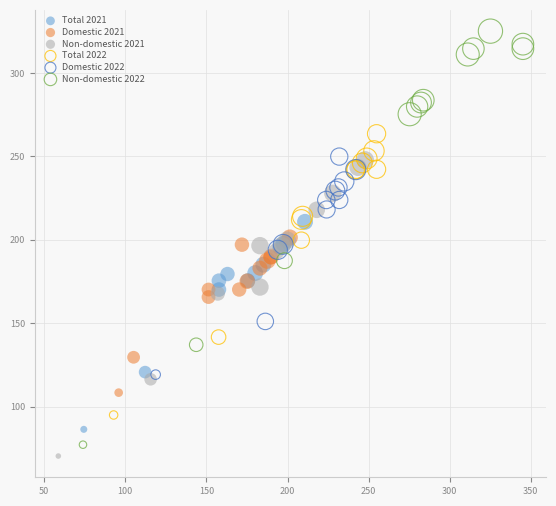

Which series has the widest spread of Y values?

Non-domestic 2022